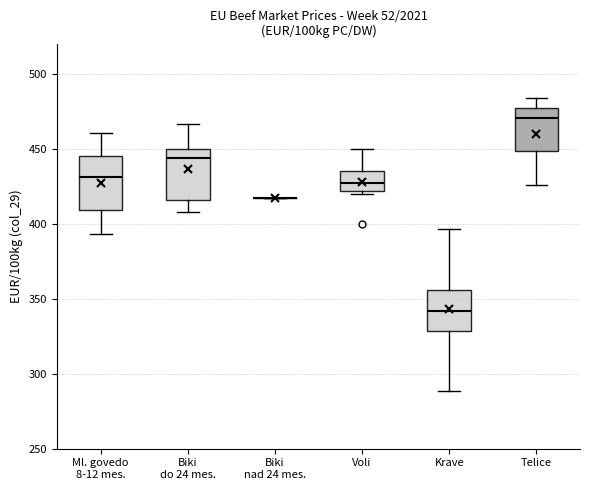

Reading left to right, read every box against the y-axis: the position of its median line, the range the box covers, and the ends of its whiskers. The values are not printed on the chart, so give them approximately, as read against the axis.

Ml. govedo 8-12 mes.: median 430, box 410 to 445, whiskers 395 to 460
Biki do 24 mes.: median 445, box 415 to 450, whiskers 410 to 465
Biki nad 24 mes.: box collapsed to a line at 415, whiskers 415 to 415
Voli: median 425, box 420 to 435, whiskers 420 (just below the box's lower edge) to 450
Krave: median 340, box 330 to 355, whiskers 290 to 395
Telice: median 470, box 450 to 475, whiskers 425 to 485